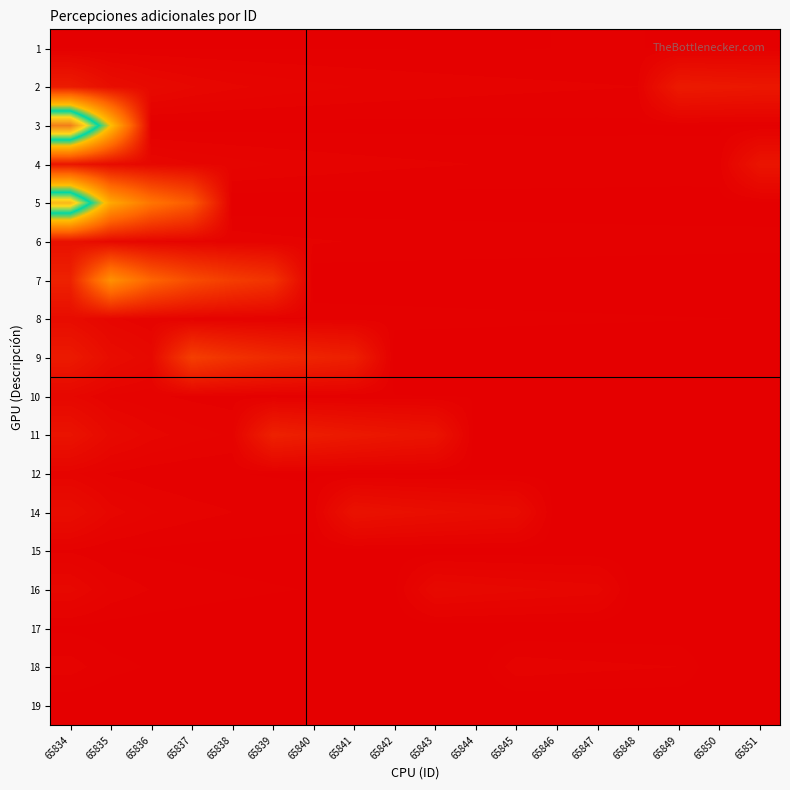

How many data points does each series have?

18